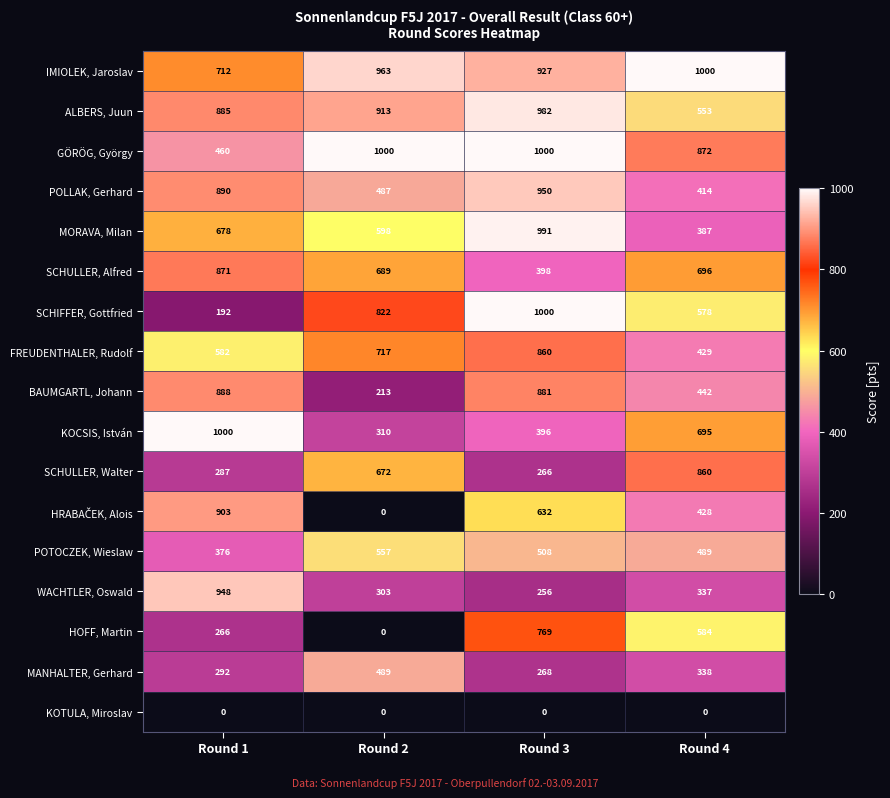

At which label is MANHALTER, Gerhard closest to 378?

Round 4